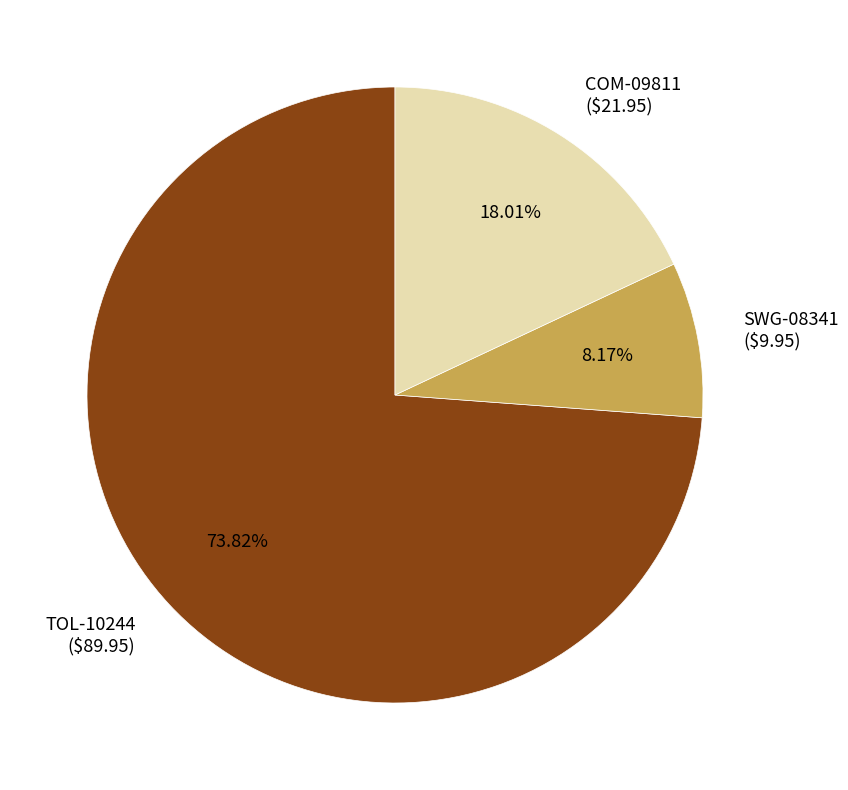

To the nearest percent, what is the difference between the TOL-10244 and SWG-08341 slice percentages?

66%